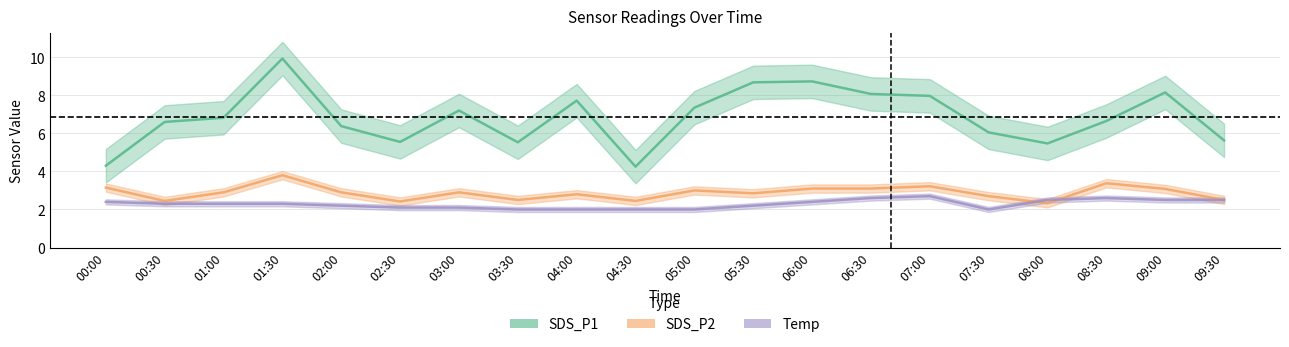

In SDS_P1, how many points are lower than both neighbors (excluding endpoints)?

4